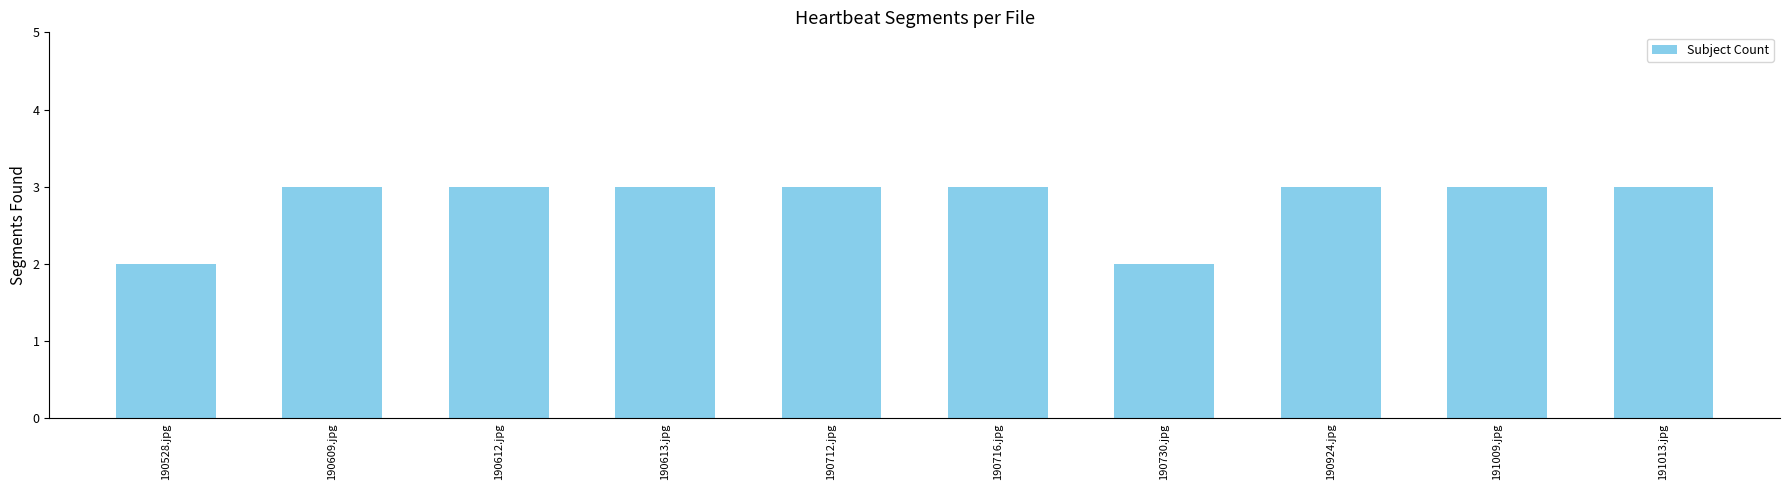

What is the average value?

3